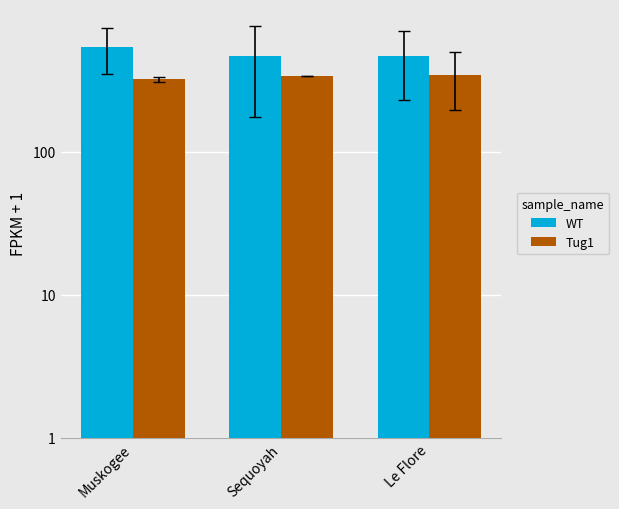

How many data points in Tug1 are above 339?

2